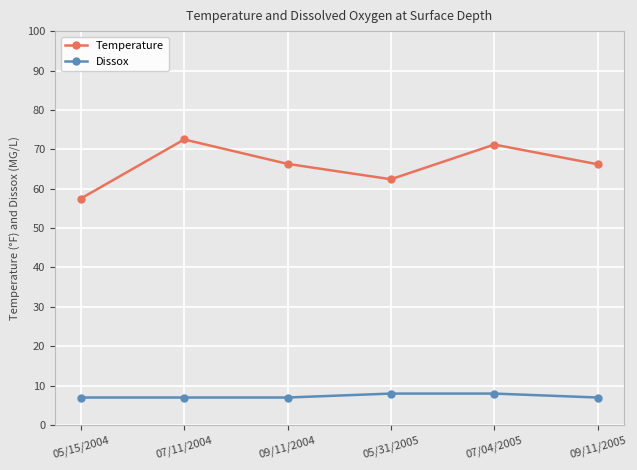

How many data points does each series have?

6